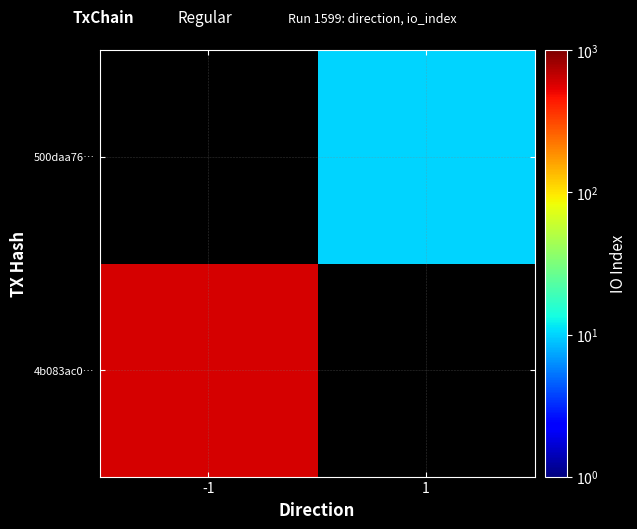

At which label does 4b083ac0… reach its peak?

-1